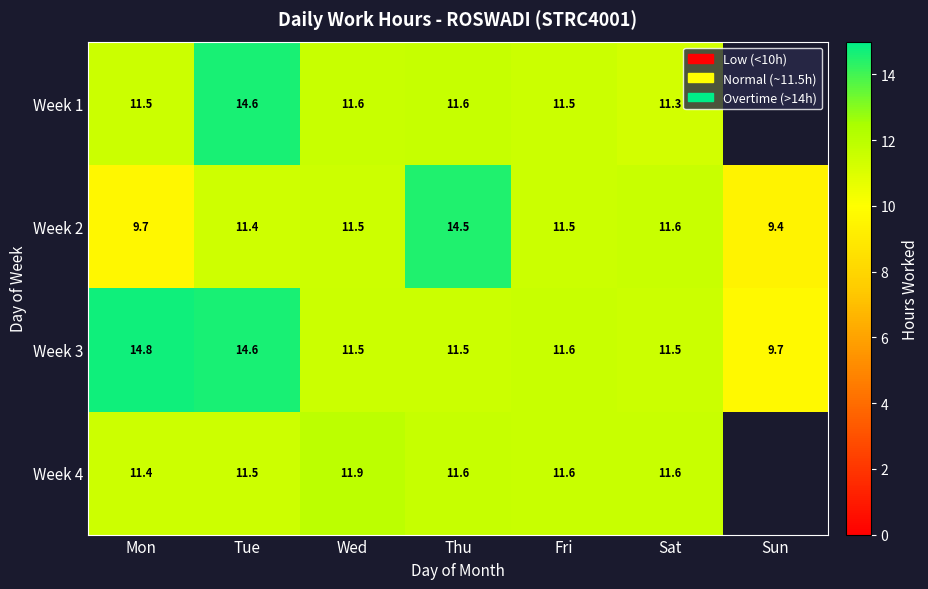

Which label corresponds to the smallest value in the chart?

Sun